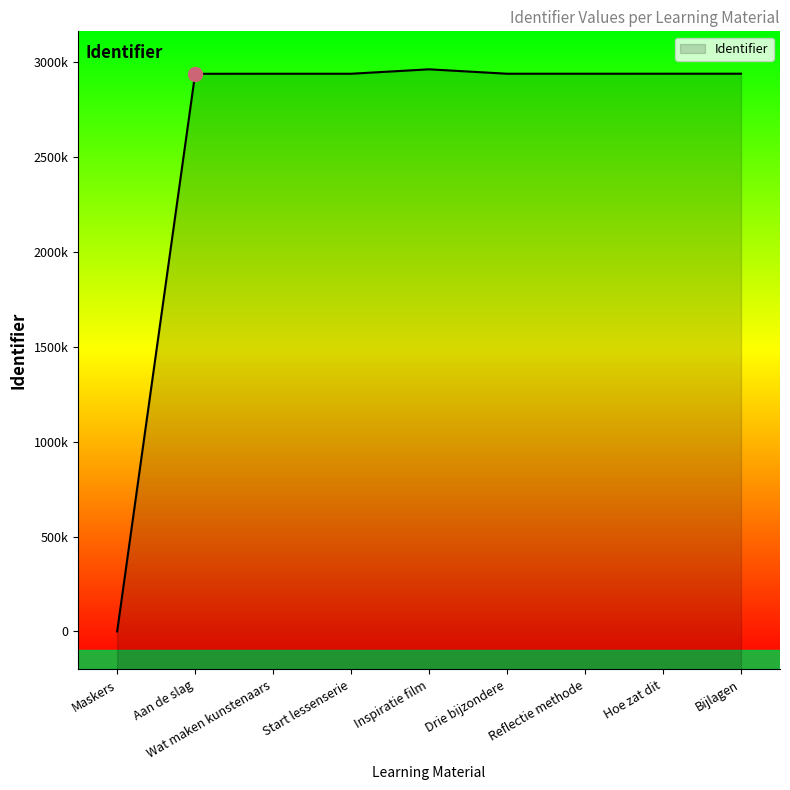

What is the difference between the second highest and minimum values?

2937506